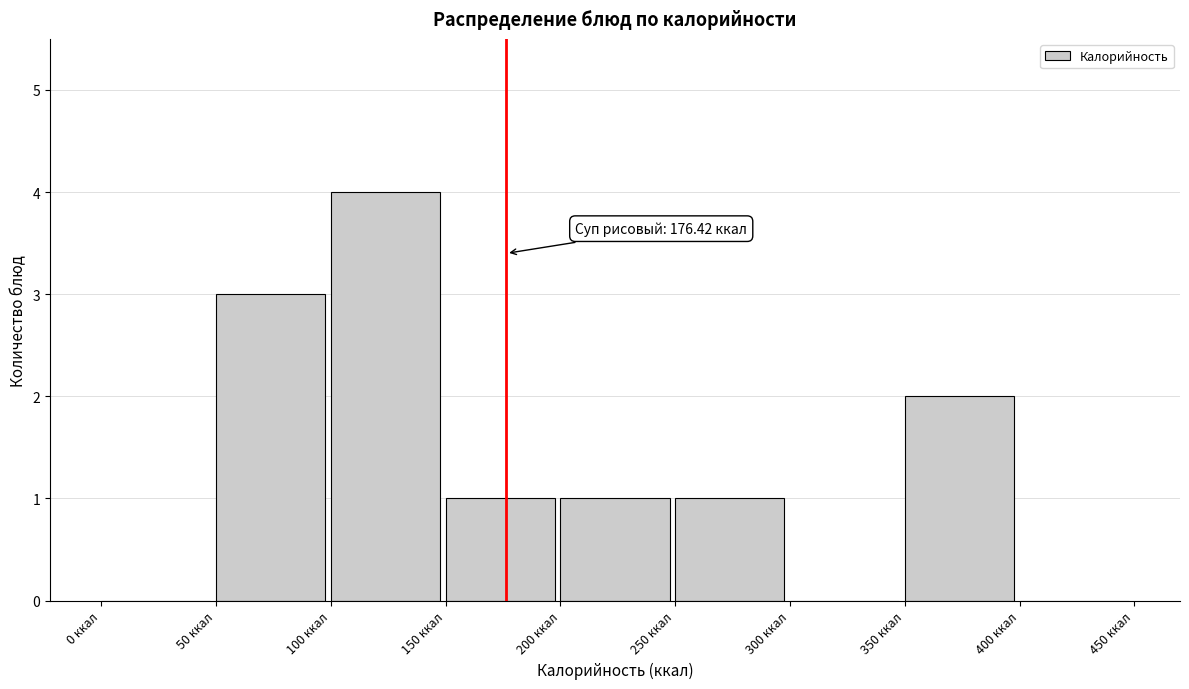

Which range on the x-axis has the tallest bar?

100 to 150